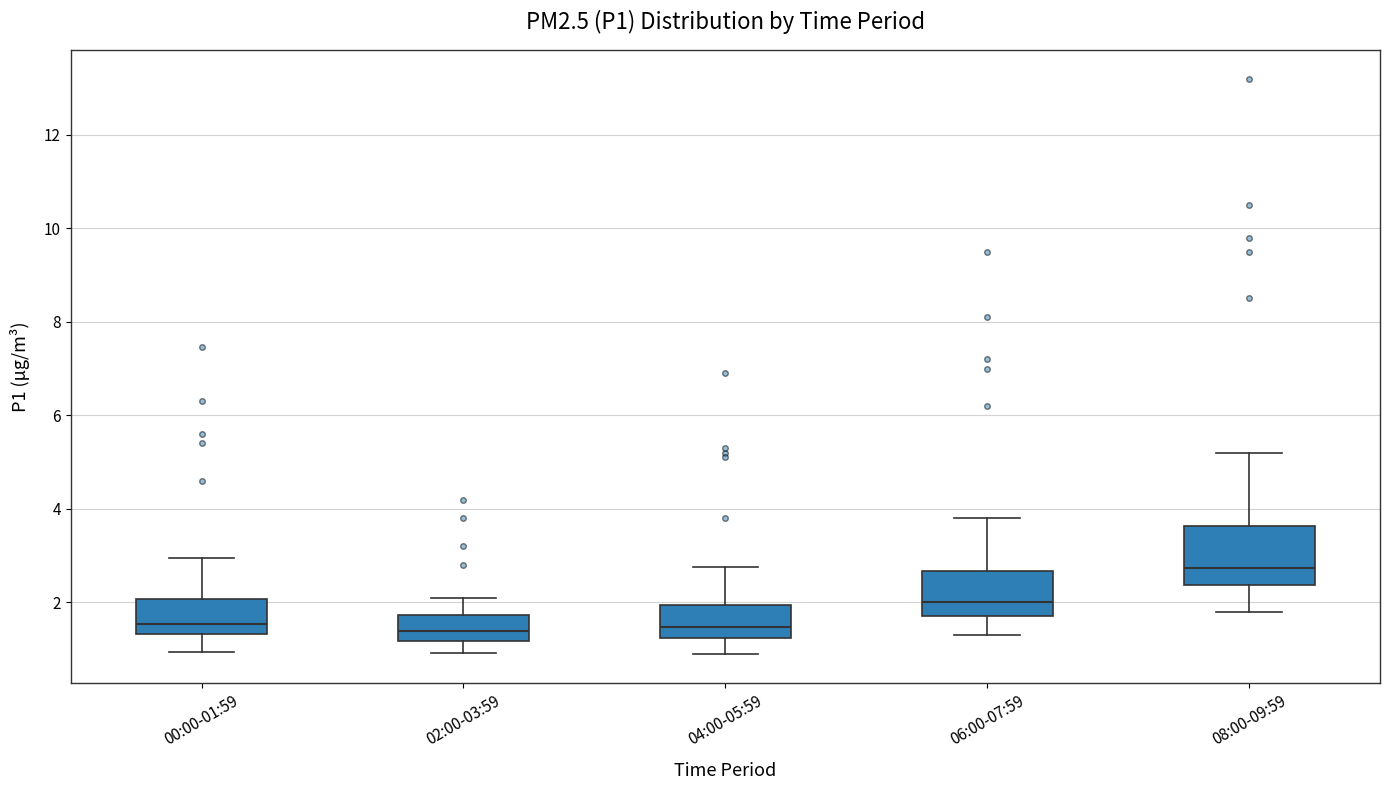

Which box is the tallest, from its lower edge to its upper edge?

08:00-09:59